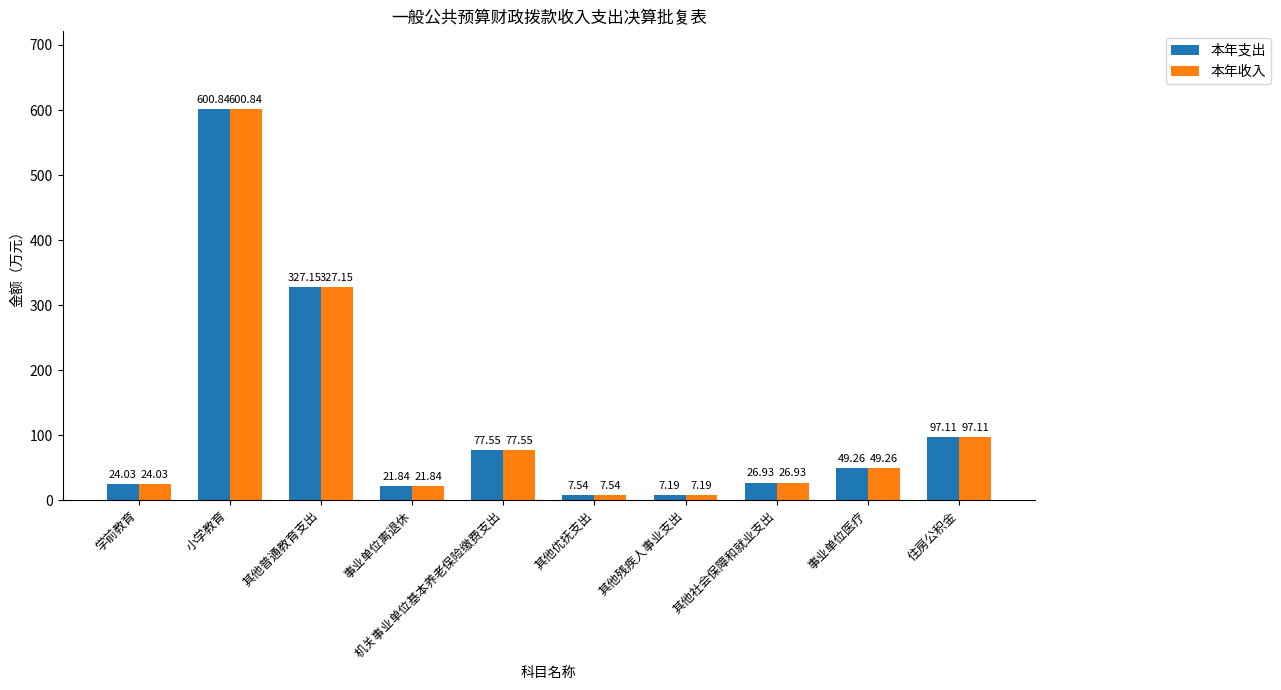

Rank the categories by 本年支出 value from highest to lowest.

小学教育, 其他普通教育支出, 住房公积金, 机关事业单位基本养老保险缴费支出, 事业单位医疗, 其他社会保障和就业支出, 学前教育, 事业单位离退休, 其他优抚支出, 其他残疾人事业支出